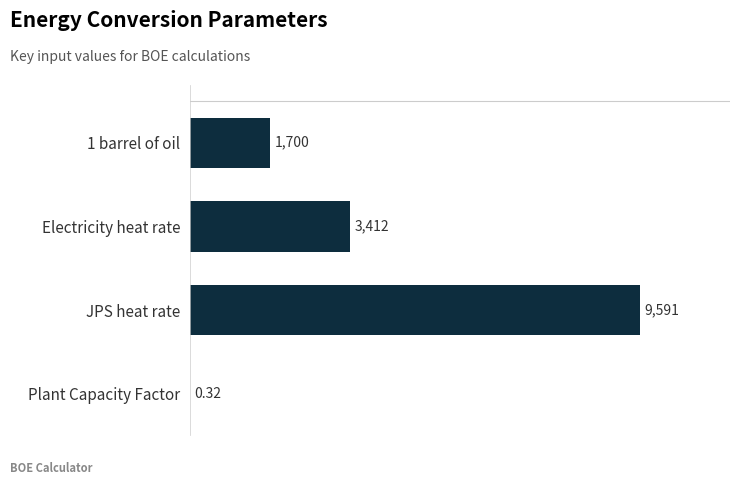

At which label is the value closest to 4795?

Electricity heat rate